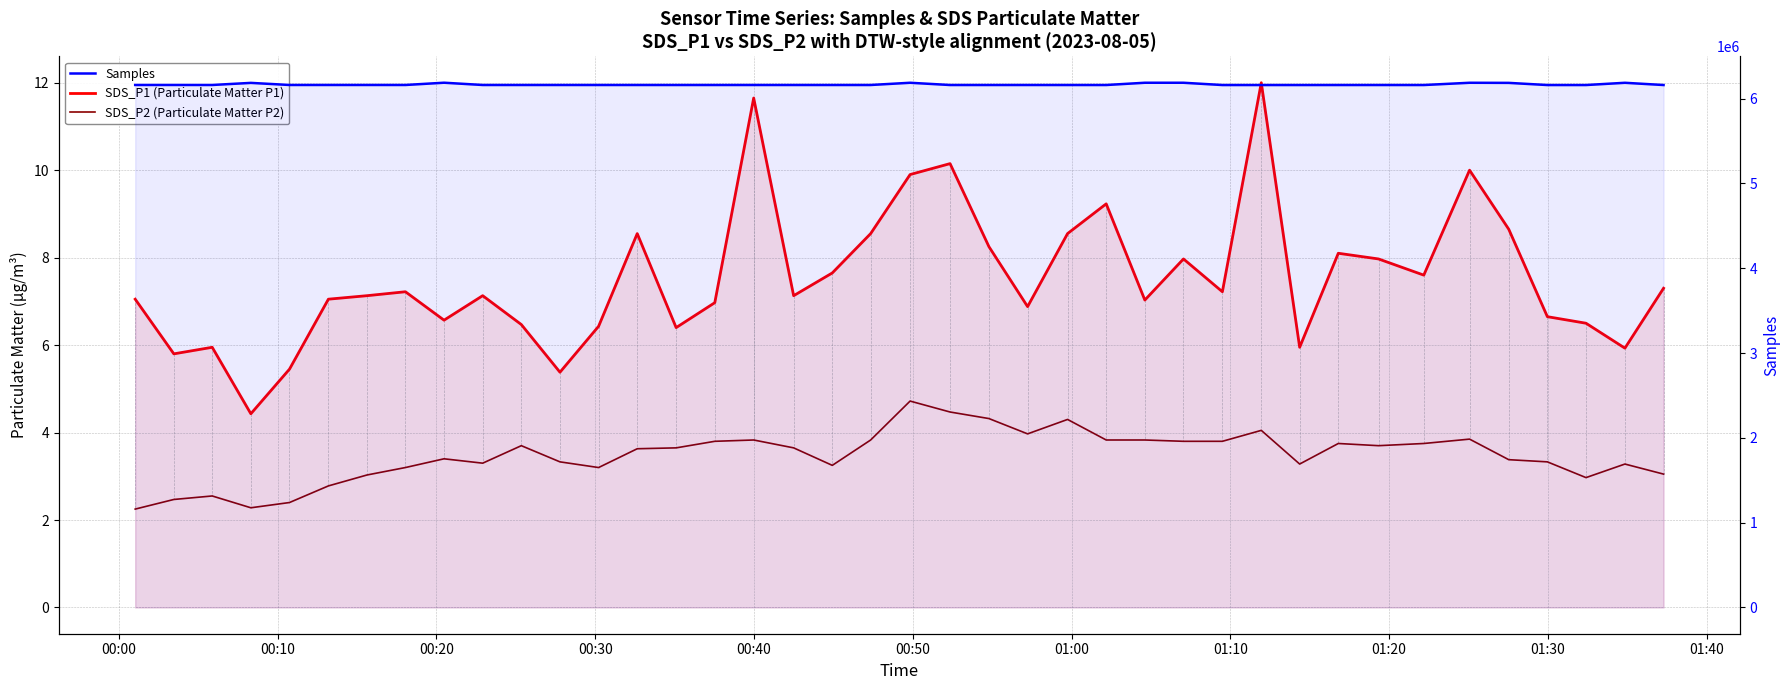

What is the value of the Samples point at the 31st from the left?

6159764.0